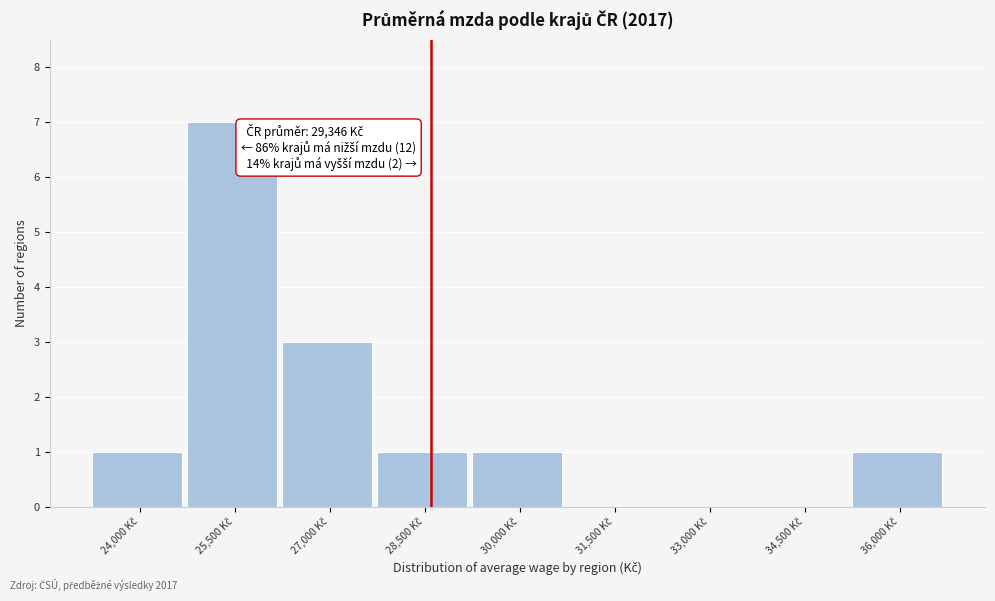

What is the greatest value displayed?

7